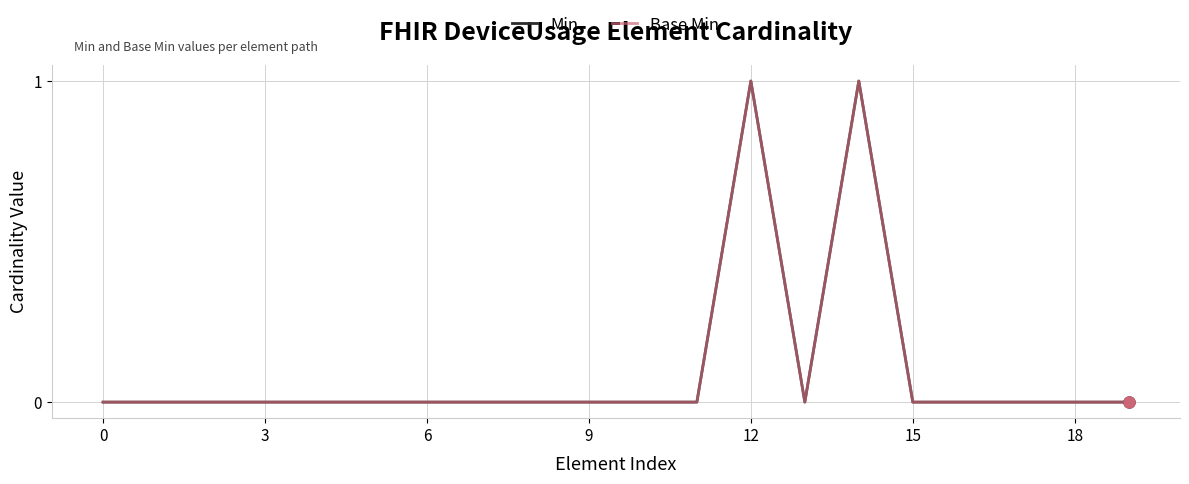

At which category is the sum across all series the highest?

12